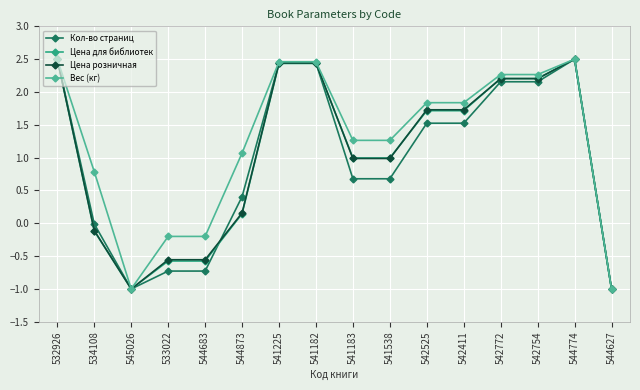

What is the highest value of the Кол-во страниц series?

2.5